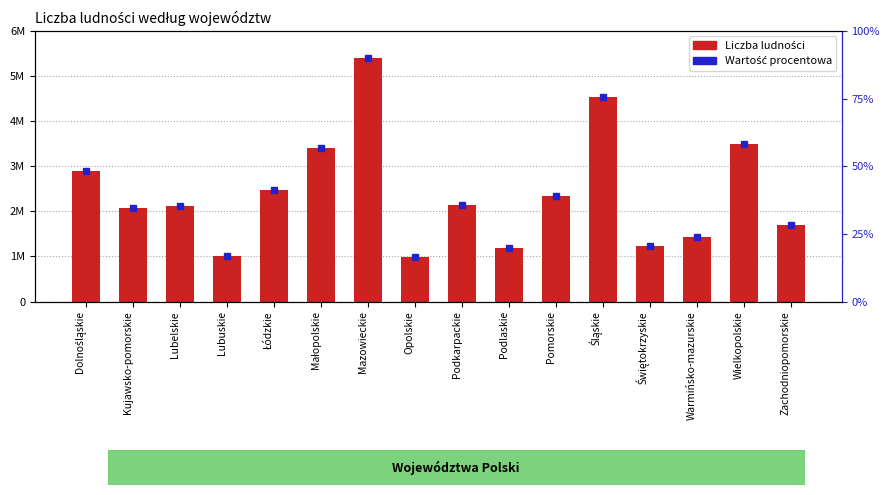

What is the difference between the maximum and minimum values?

4416906